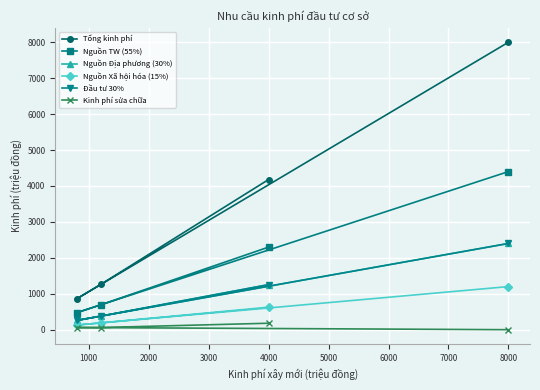

How many values in the Kinh phí sửa chữa series exceed 60?

1